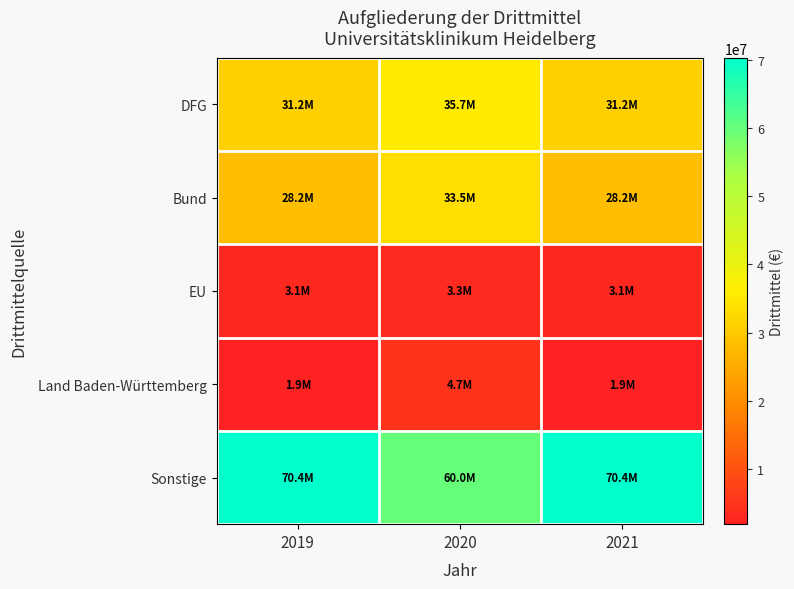

Reading left to right, extract all data points from this chart.

DFG: 2019=31172923.3	2020=35682833.0	2021=31172923.3
Bund: 2019=28176022.3	2020=33482421.0	2021=28176022.3
EU: 2019=3139799.2	2020=3327059.0	2021=3139799.2
Land Baden-Württemberg: 2019=1853523.3	2020=4696850.0	2021=1853523.3
Sonstige: 2019=70362241.9	2020=59988386.0	2021=70362241.9